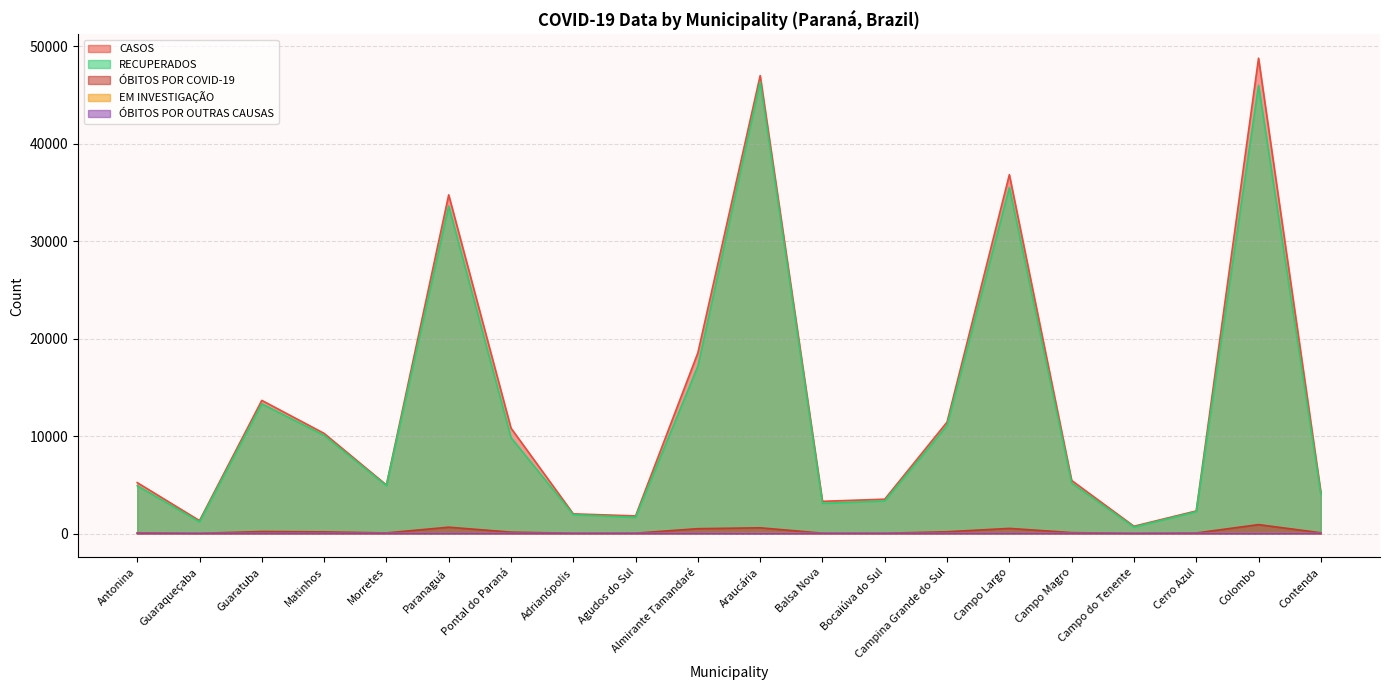

Reading left to right, what are all the values shown in this chart?

CASOS: 5224	1325	13665	10279	4982	34761	10819	2019	1807	18550	46998	3305	3525	11438	36834	5446	748	2318	48786	4244
RECUPERADOS: 4909	1199	13315	10073	4912	33608	9846	1937	1663	17178	46375	3103	3342	11075	35513	5172	665	2244	45983	4023
ÓBITOS POR COVID-19: 77	21	207	170	62	649	144	31	39	497	589	36	31	183	526	95	20	56	915	76
EM INVESTIGAÇÃO: 2	0	1	2	3	7	1	0	0	11	33	0	0	4	6	3	1	1	29	2
ÓBITOS POR OUTRAS CAUSAS: 0	0	0	3	1	5	1	1	0	7	3	0	0	2	6	0	1	0	6	0